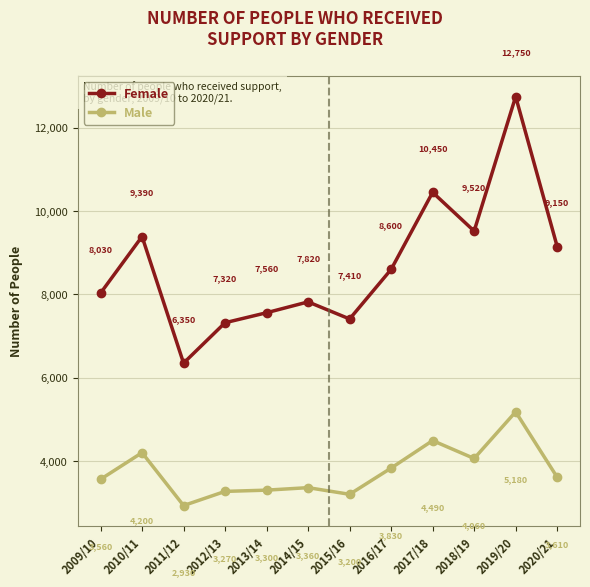

What is the total value across all series at 2009/10?

11590